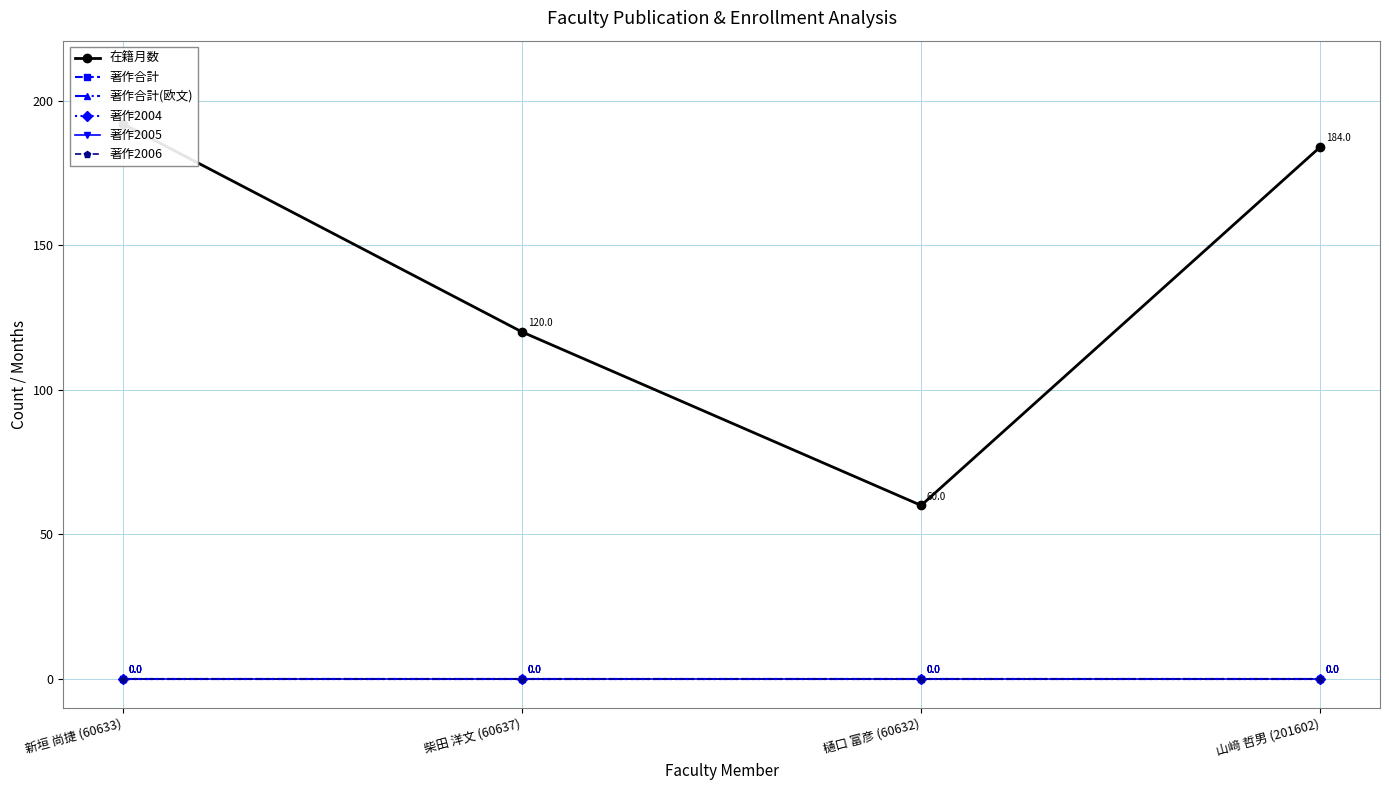

Where does the 在籍月数 series first go above 184?

新垣 尚捷 (60633)